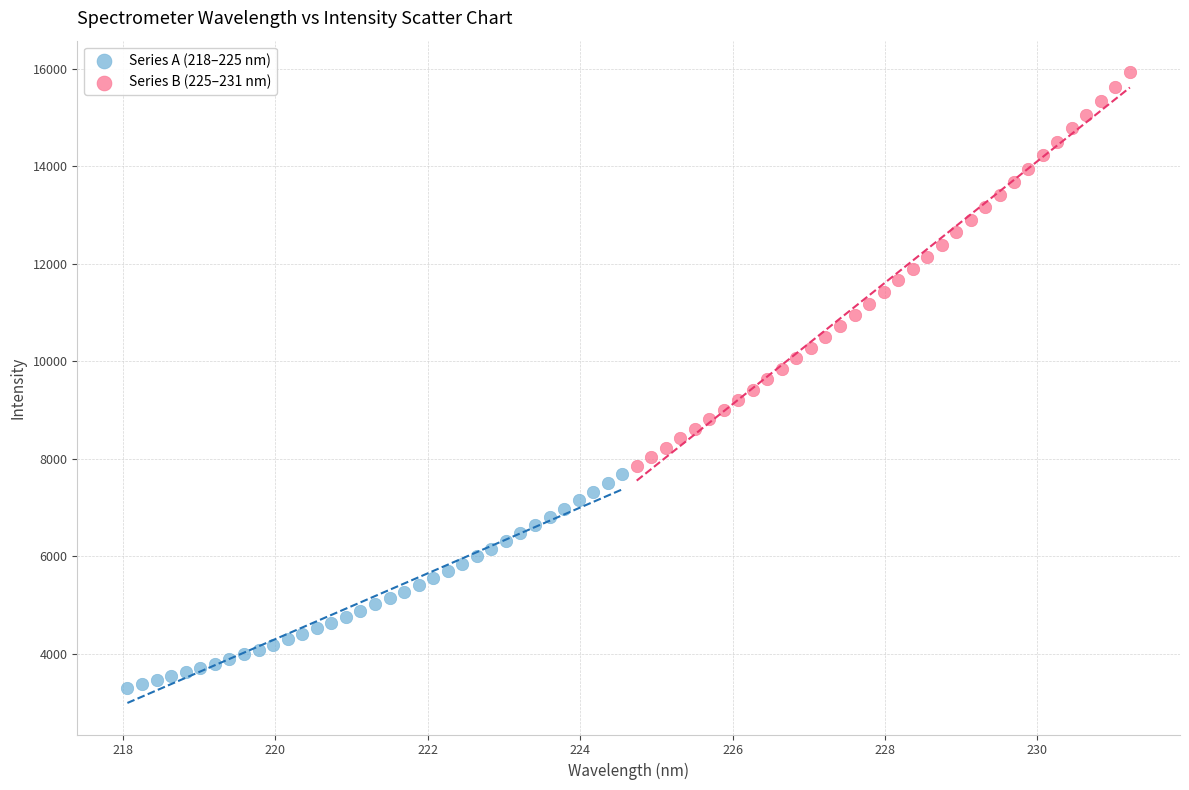

Which series reaches the maximum Y coordinate?

Series B (225–231 nm)